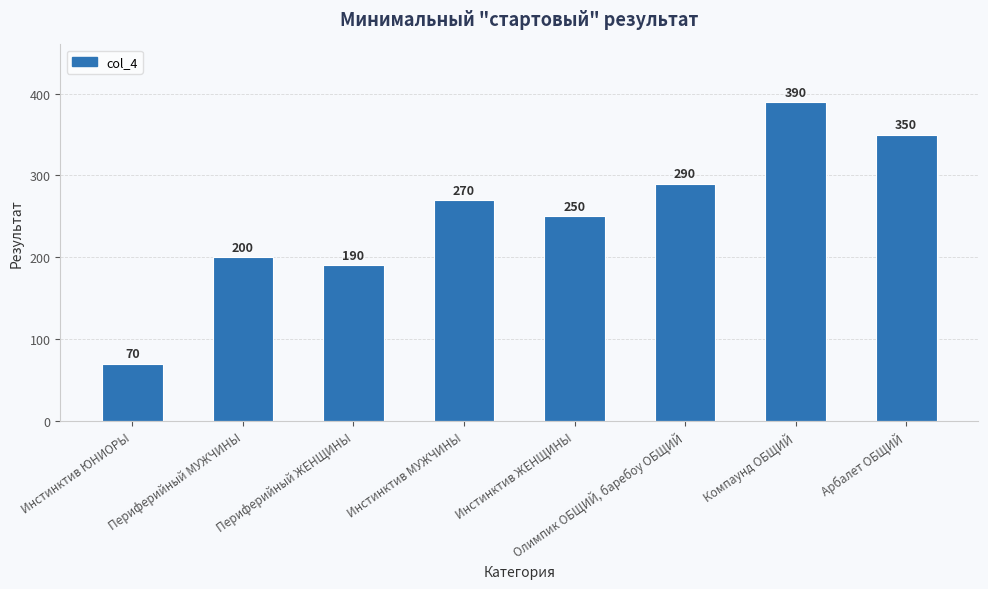

List the labels in order of value, smallest first.

Инстинктив ЮНИОРЫ, Периферийный ЖЕНЩИНЫ, Периферийный МУЖЧИНЫ, Инстинктив ЖЕНЩИНЫ, Инстинктив МУЖЧИНЫ, Олимпик ОБЩИЙ, баребоу ОБЩИЙ, Арбалет ОБЩИЙ, Компаунд ОБЩИЙ